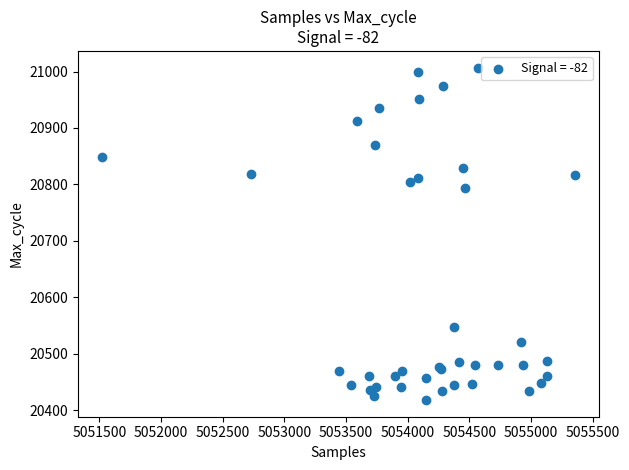

What Y value in the scatter plot is closest to 20712?

20794